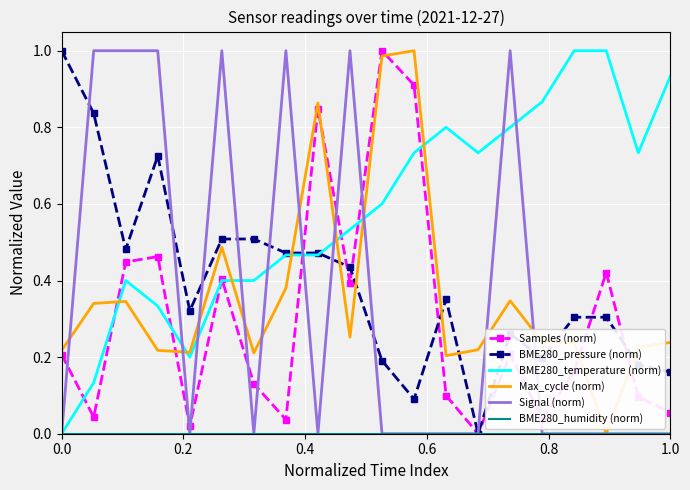

True or false: Max_cycle (norm) and BME280_temperature (norm) intersect in this chart.

True